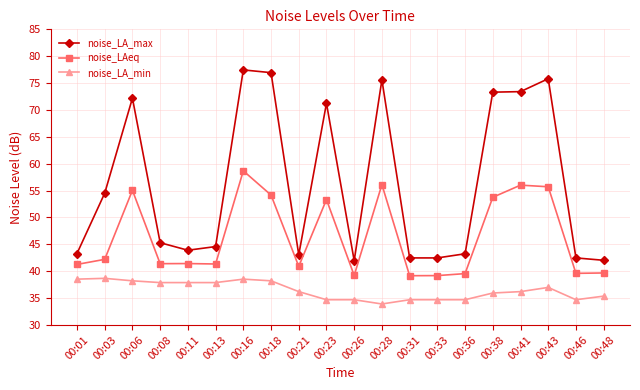

Count the number of categories in the chart.

20